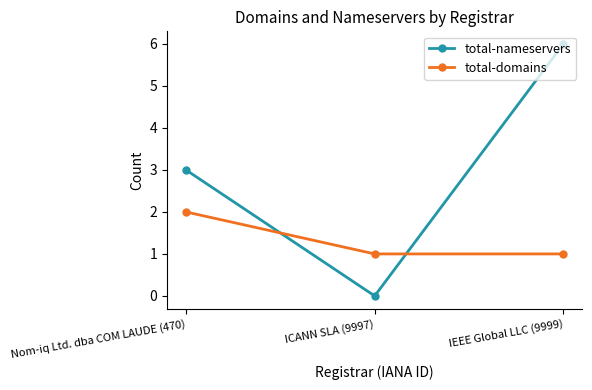

Which series has the largest total across all categories?

total-nameservers